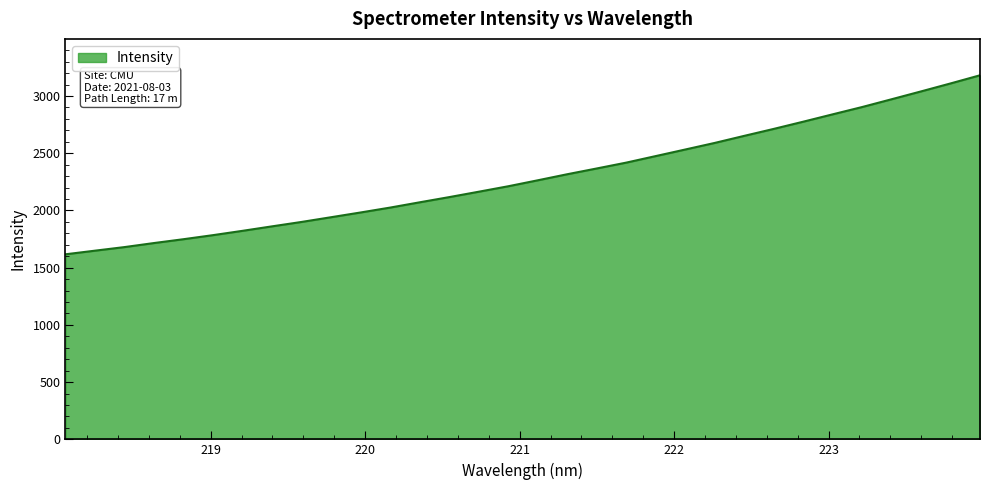

What is the greatest value displayed?

3181.0